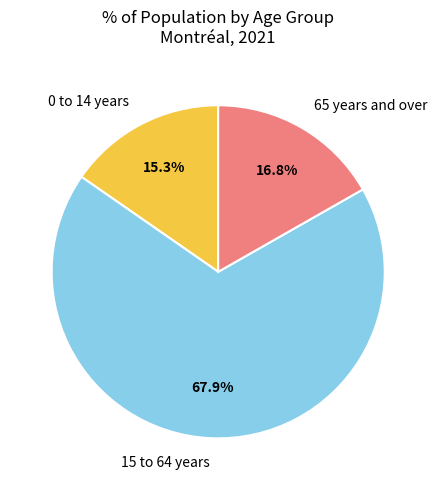

True or false: 65 years and over accounts for 17% of the total.

True